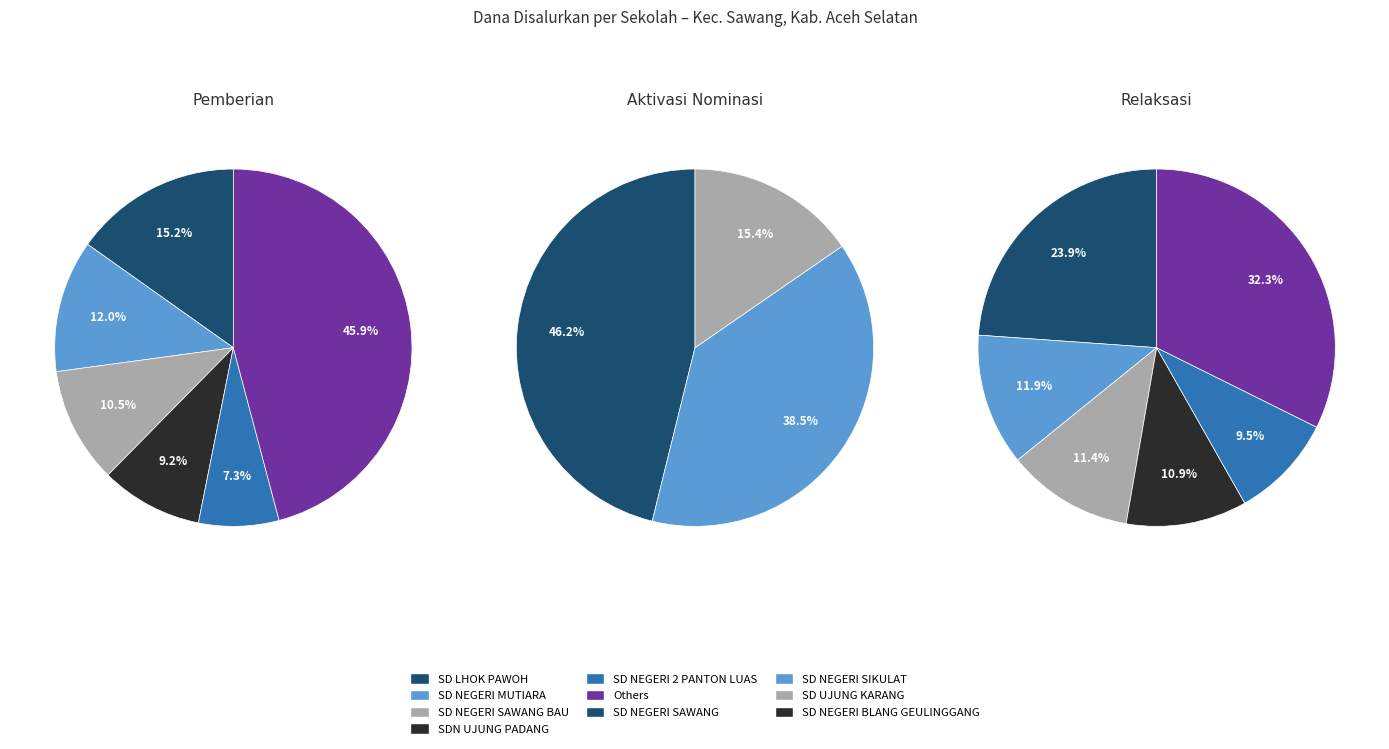

Rank the series by their average value, from highest to lowest.

pemberian, relaksasi, aktivasi